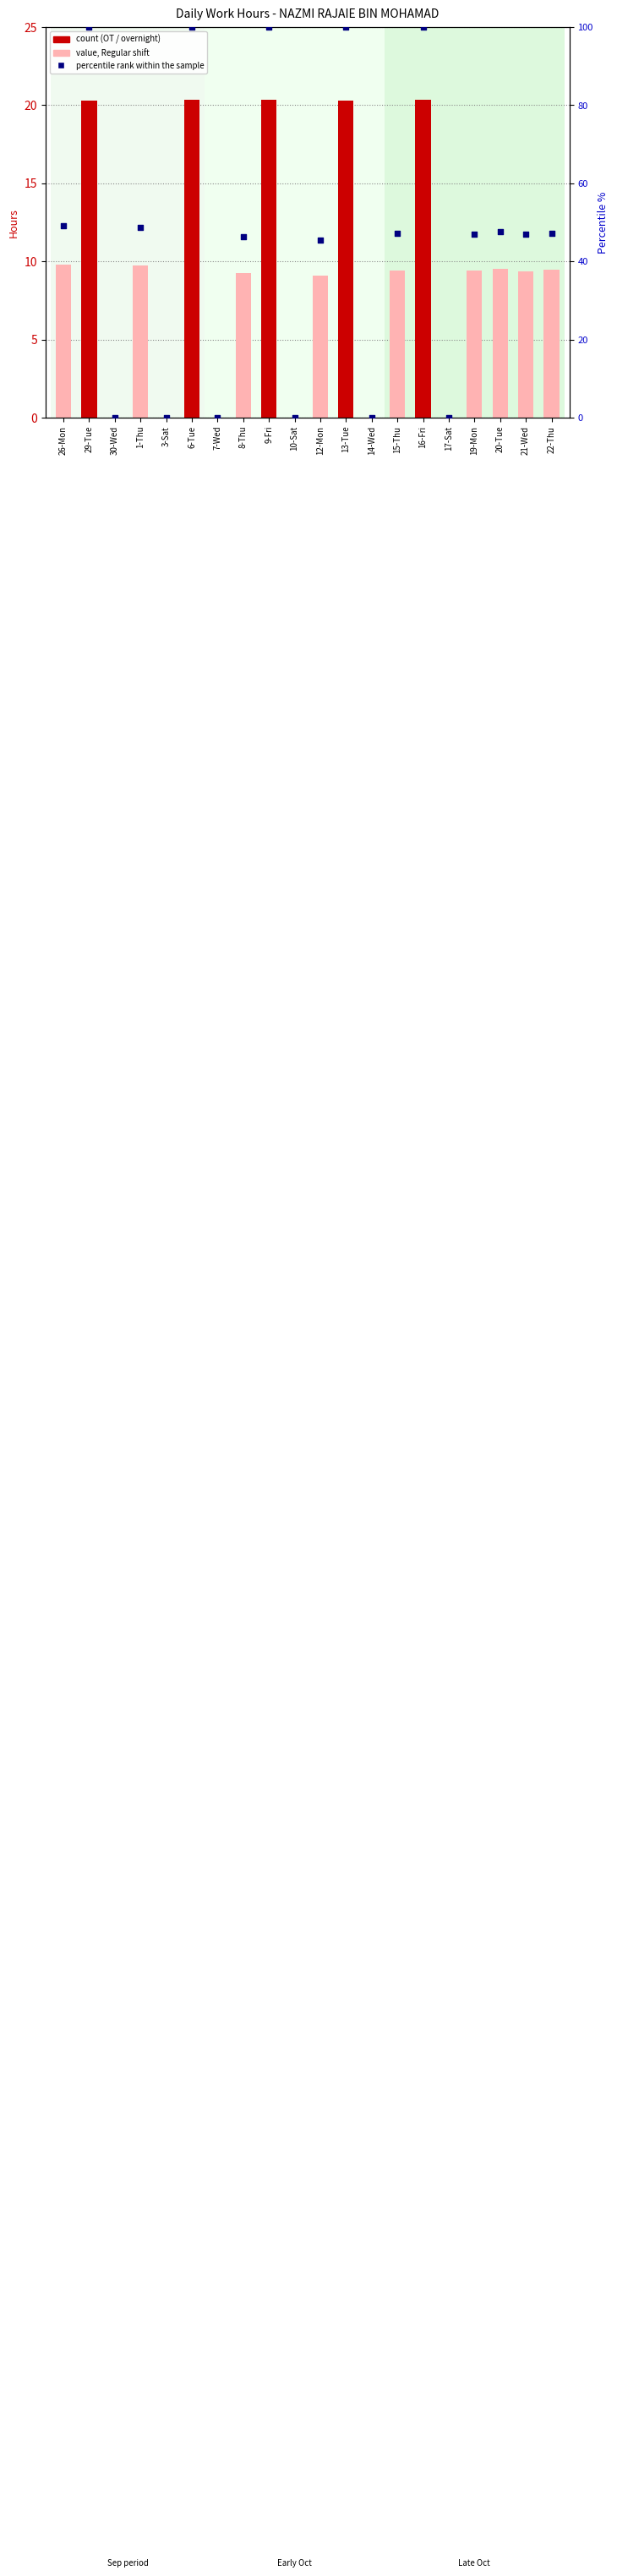

Which series contains the highest Y value?

percentile rank within the sample